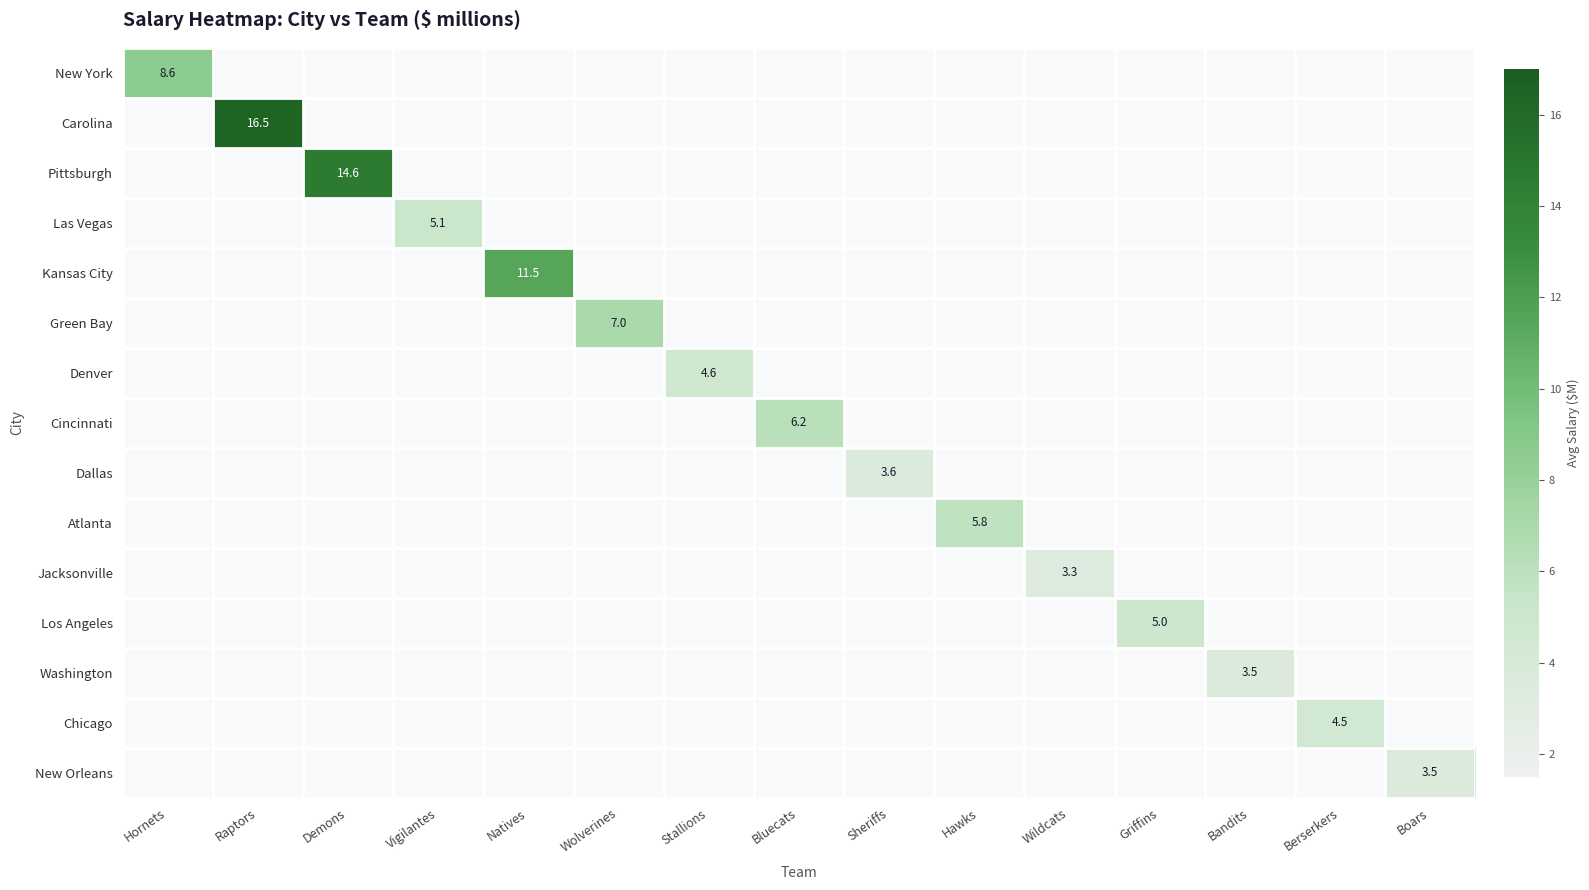

How many values in the Cincinnati series exceed 6?

1